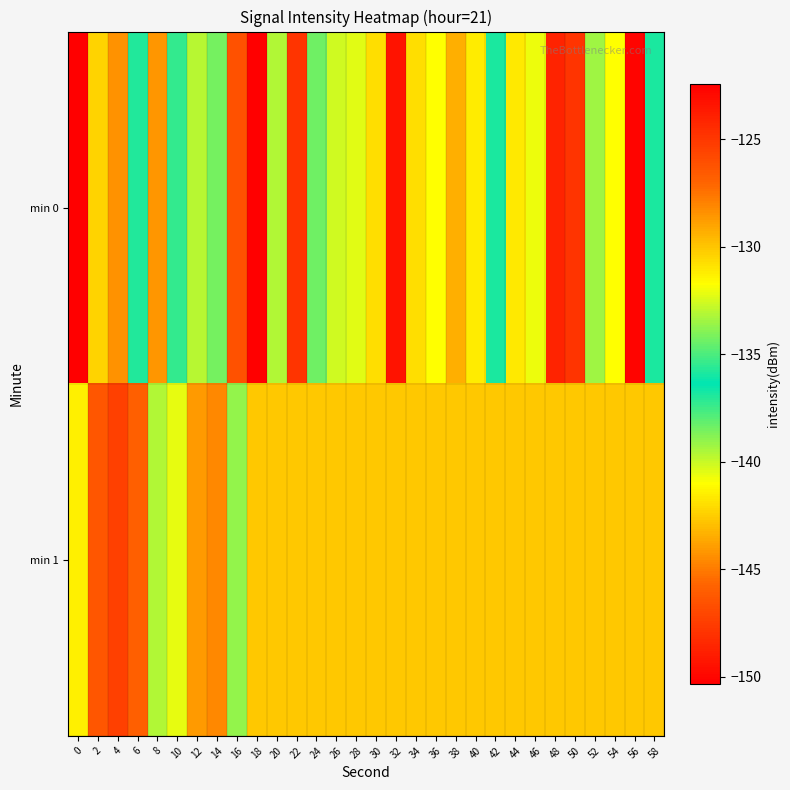

What is the maximum value shown in the chart?

-122.4